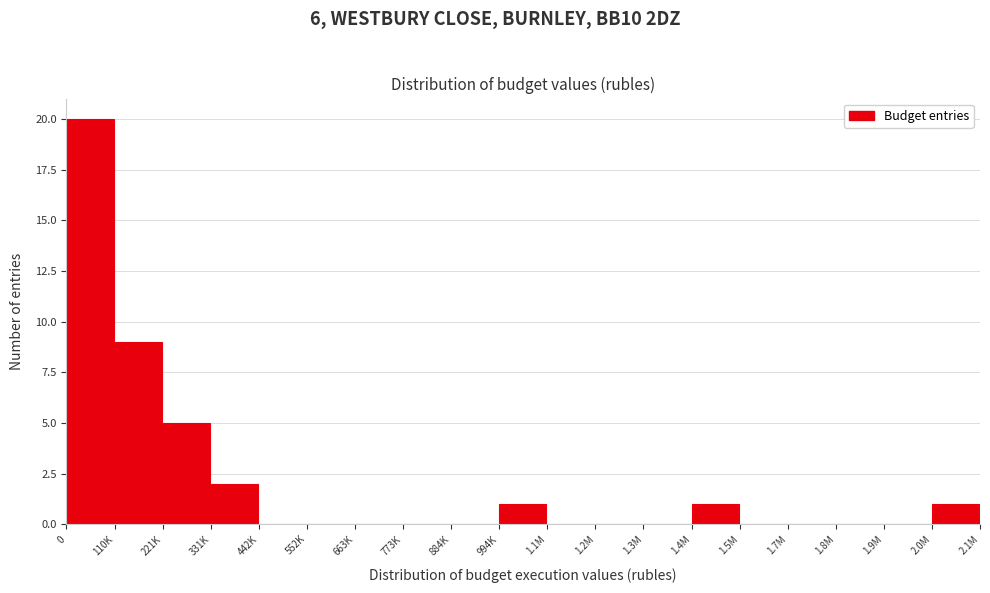

Reading left to right, extract all data points from this chart.

0=20	110K=9	221K=5	331K=2	442K=0	552K=0	663K=0	773K=0	884K=0	994K=1	1.1M=0	1.2M=0	1.3M=0	1.4M=1	1.5M=0	1.7M=0	1.8M=0	1.9M=0	2.0M=1